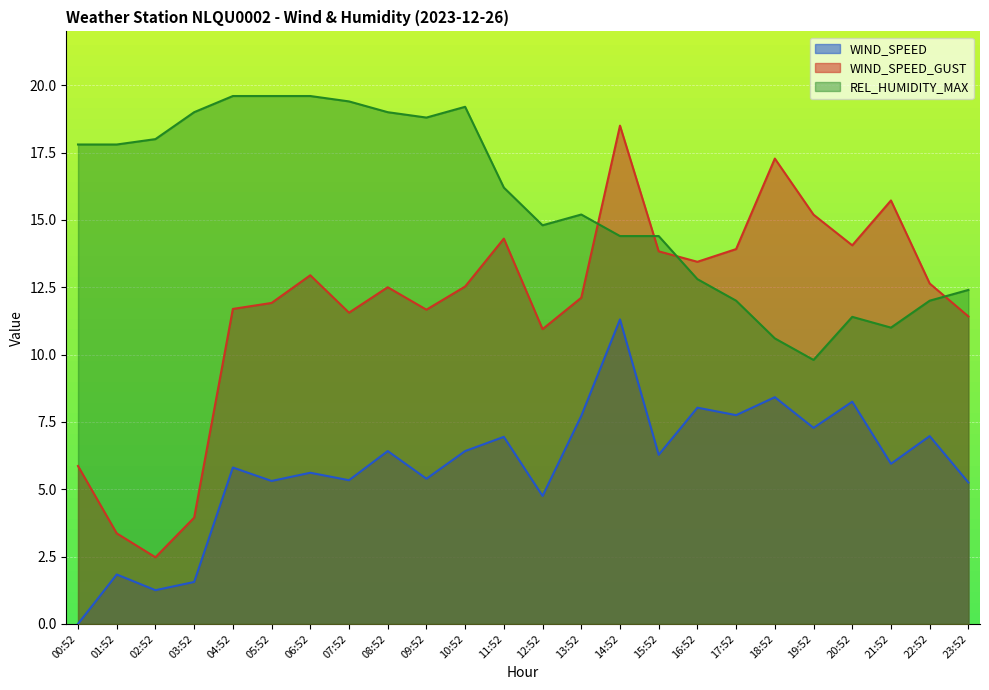

Which series ends up on top after the final intersection of REL_HUMIDITY_MAX and WIND_SPEED_GUST?

REL_HUMIDITY_MAX